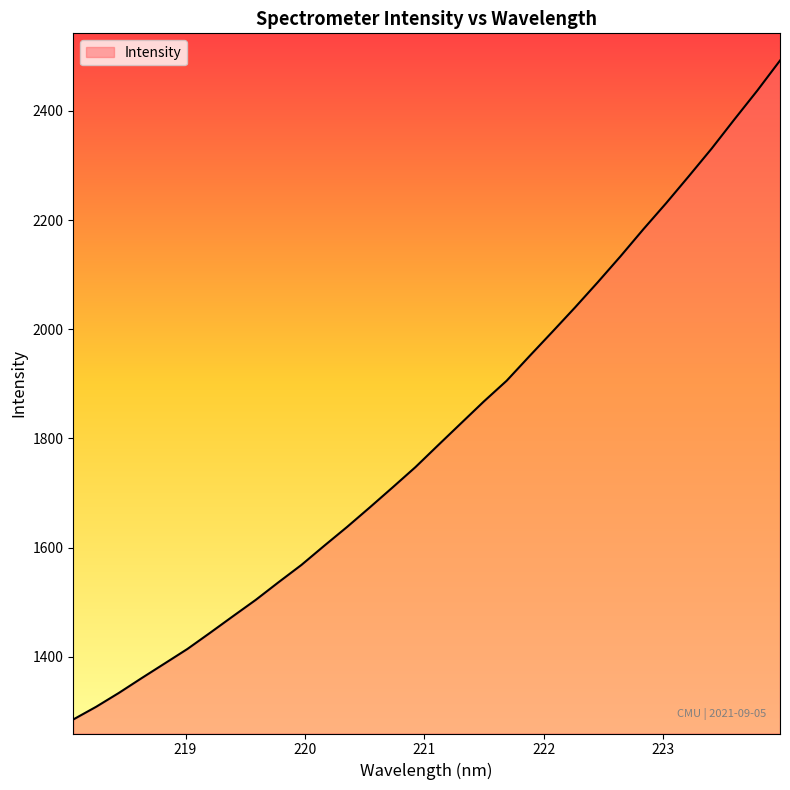

What is the smallest value displayed?

1285.2